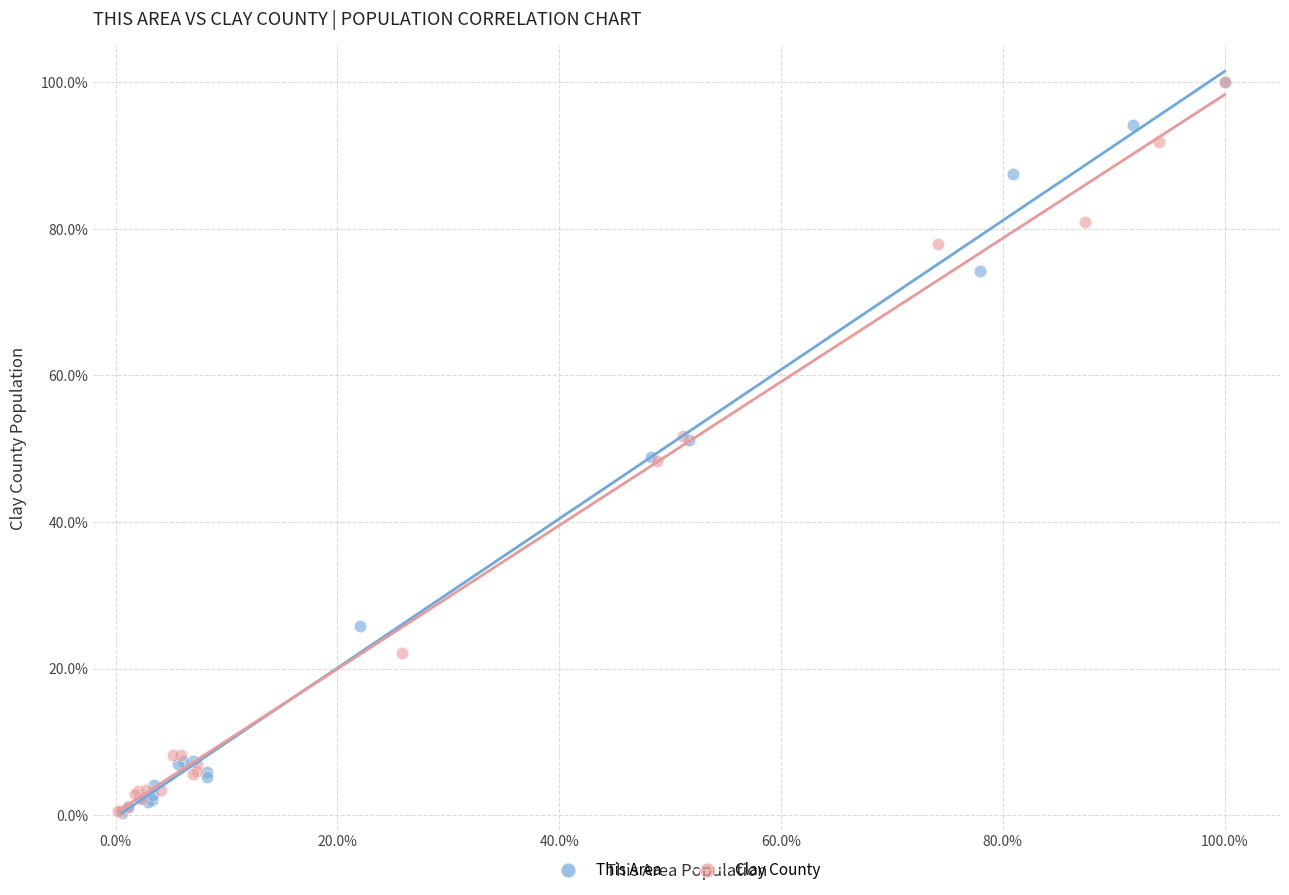

Which series has the widest spread of Y values?

This Area